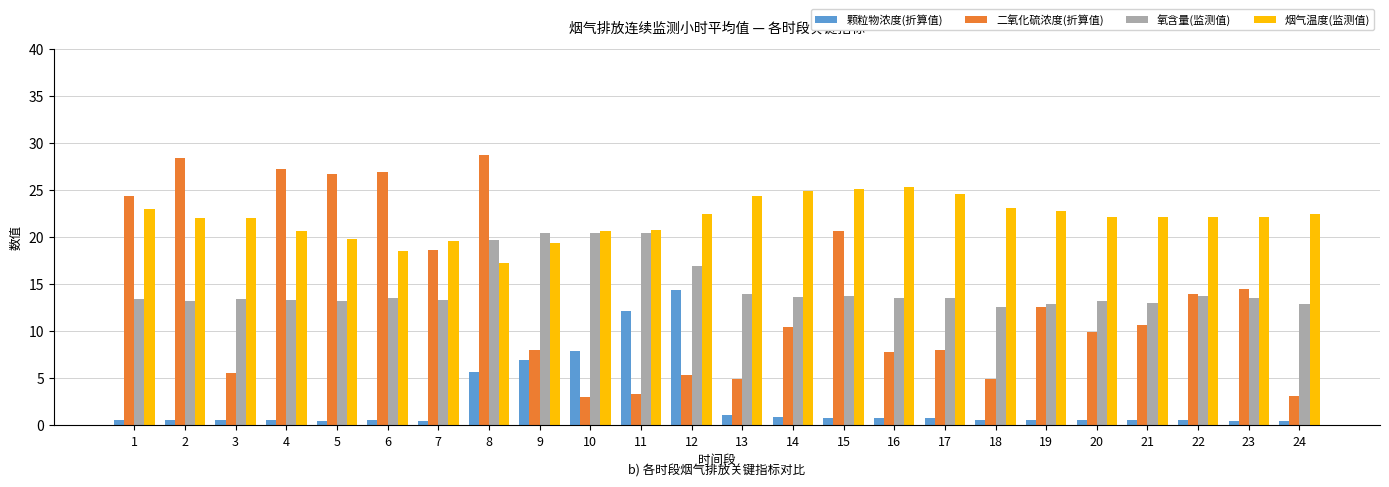

Where is 颗粒物浓度(折算值) nearest to the value 7?

9